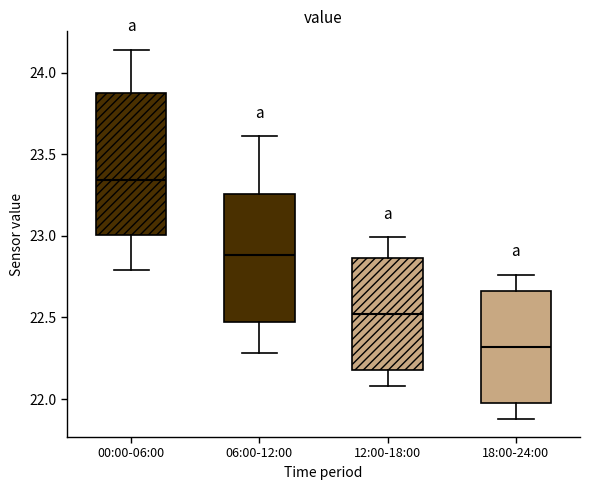

Which box has the lowest median line?

18:00-24:00